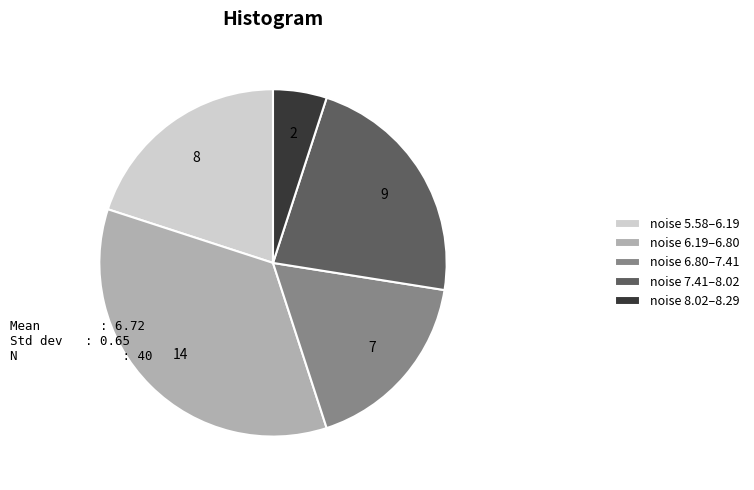

Which has a higher value, noise 5.58–6.19 or noise 7.41–8.02?

noise 7.41–8.02